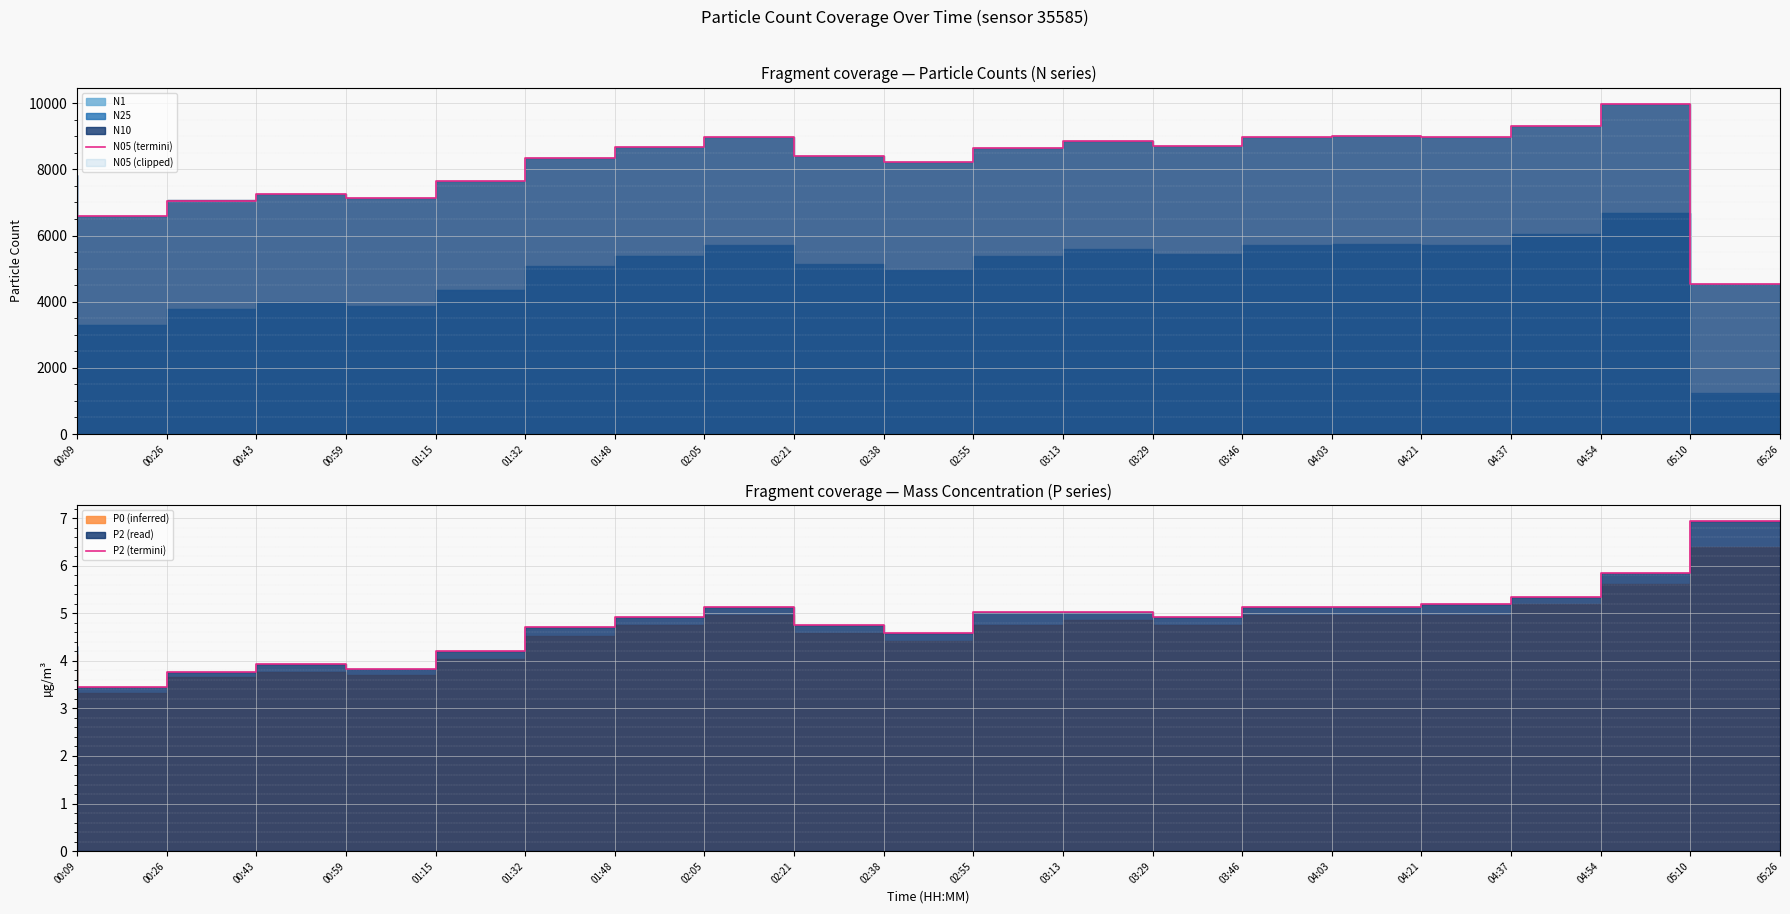

In N05 (termini), how many points are lower than both neighbors (excluding endpoints)?

5